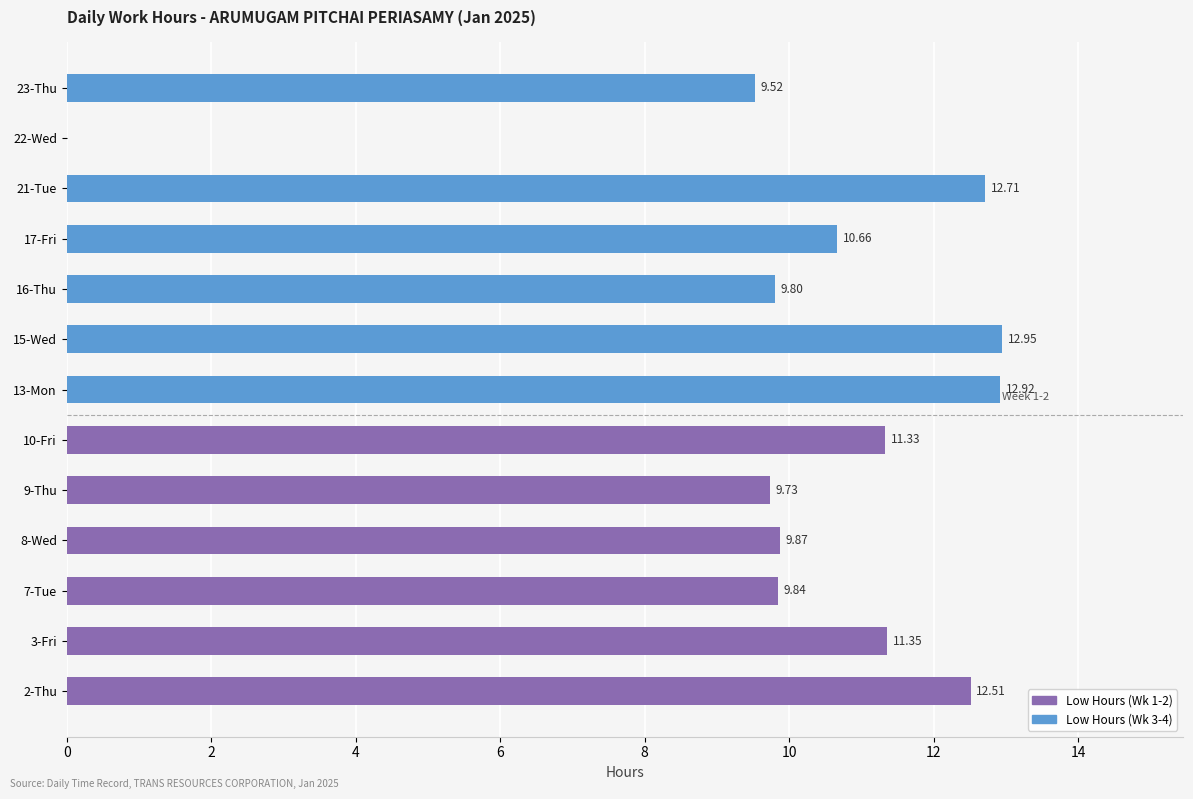

What is the sum of all values?

133.2